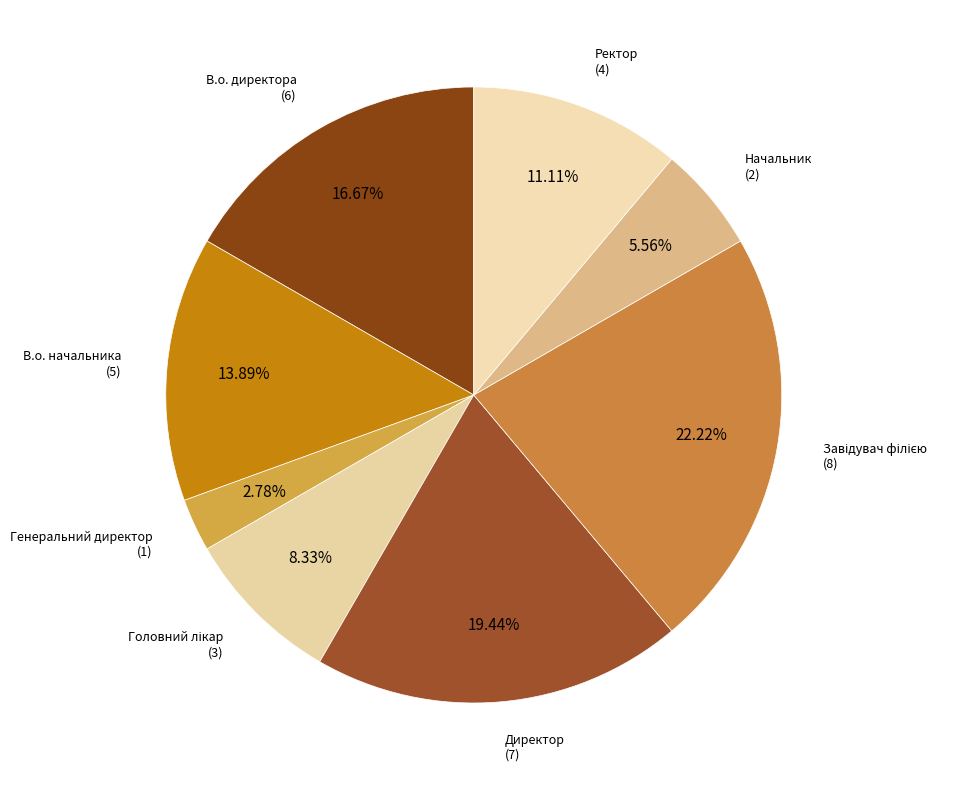

How many slices are in this pie chart?

8